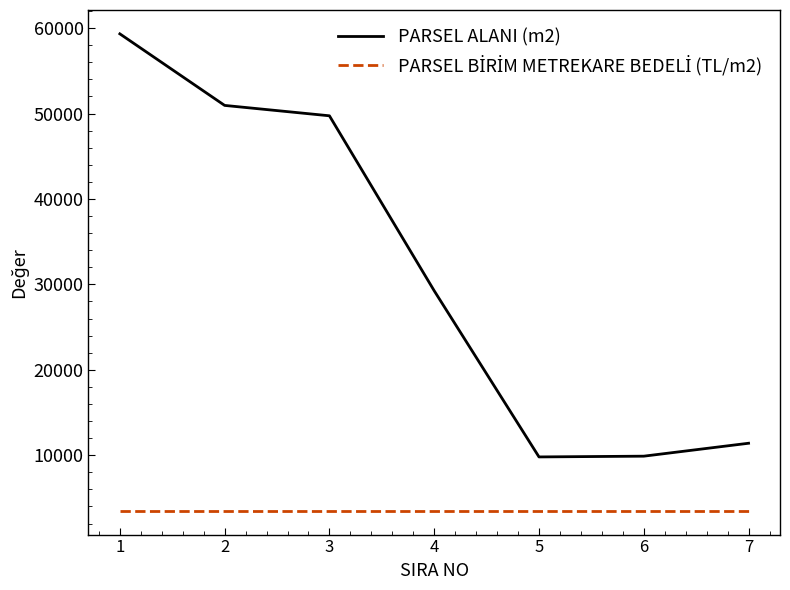

What is the highest value of the PARSEL ALANI (m2) series?

59330.2